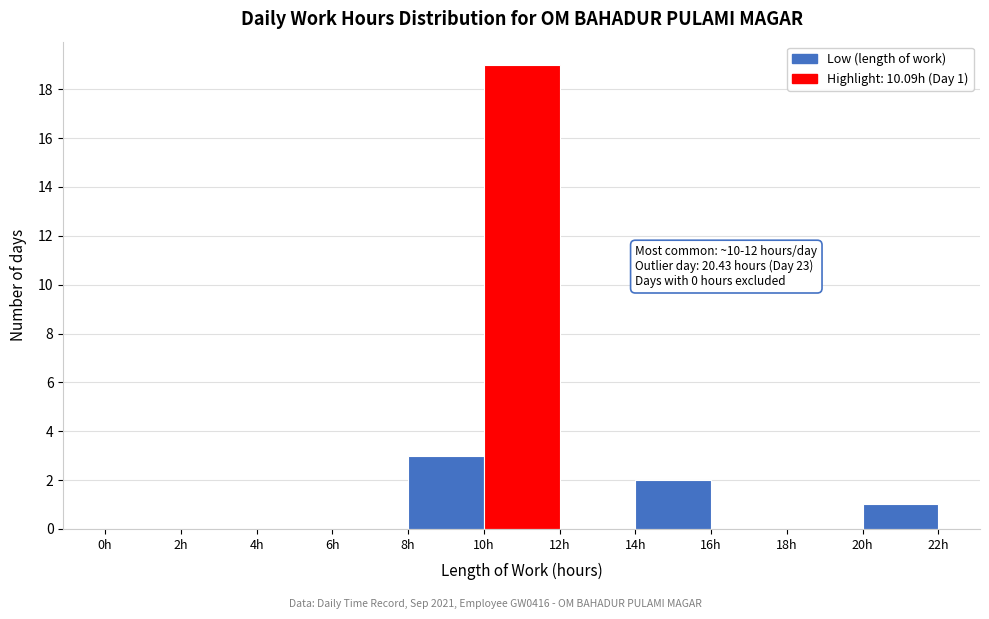

Over which range of the x-axis is the bar tallest?

10 to 12